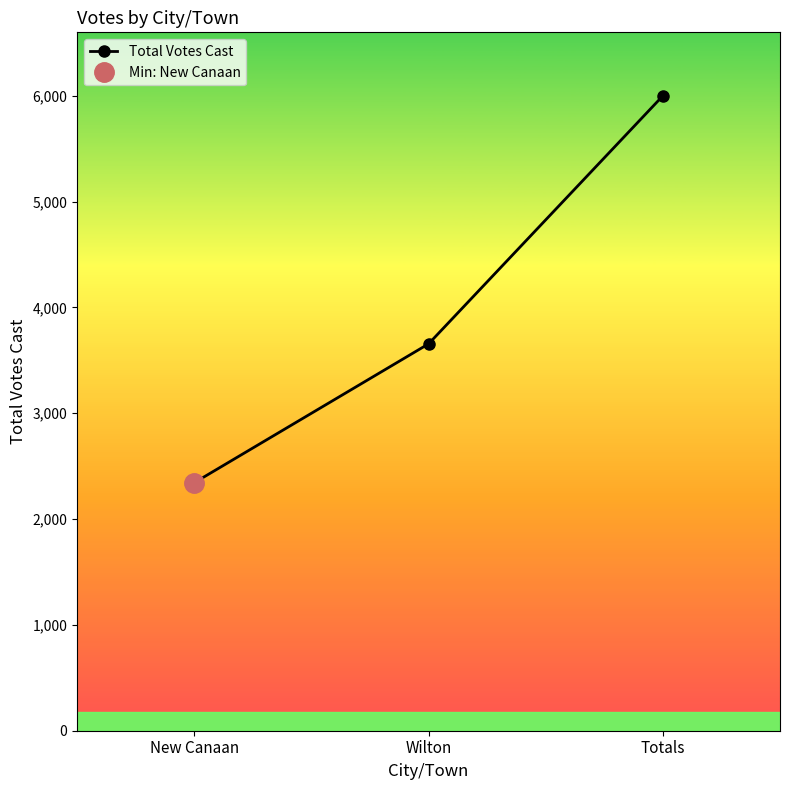

Which label corresponds to the smallest value in the chart?

New Canaan